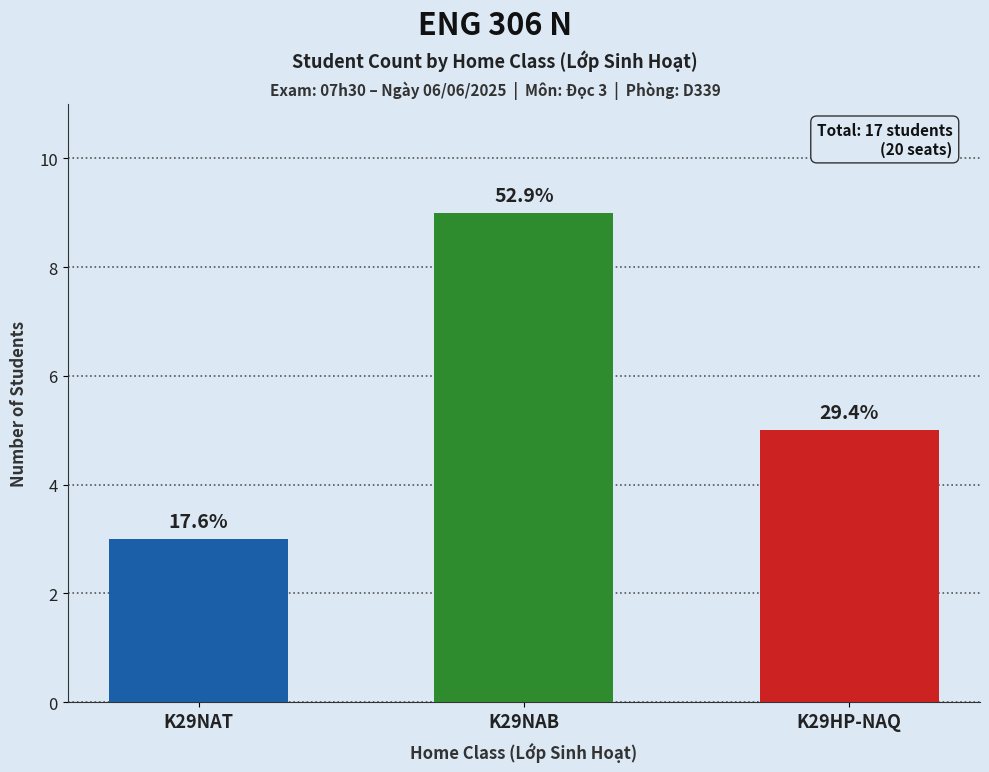

How many bars are there in total?

3